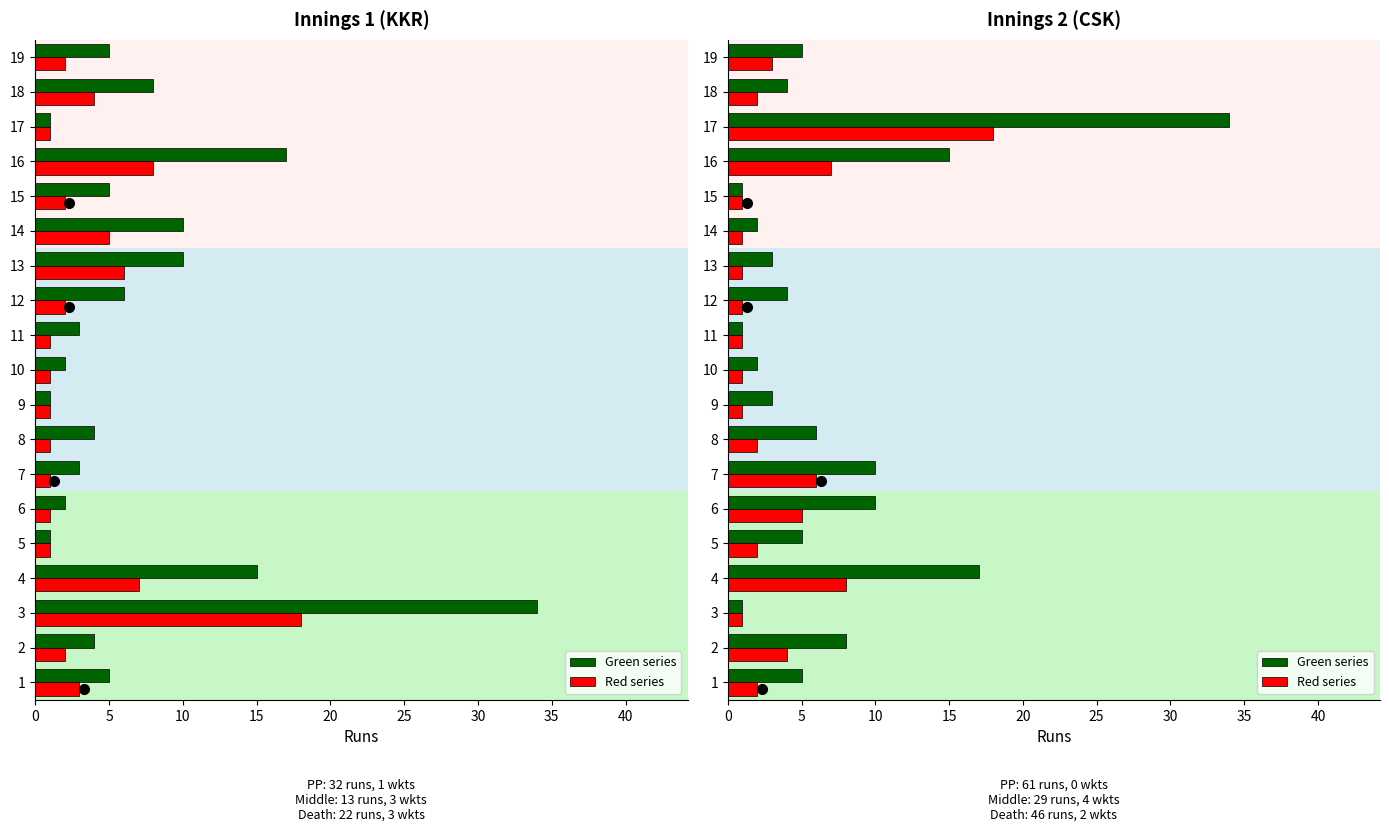

The value of Red series at 13 is 1. True or false?

True